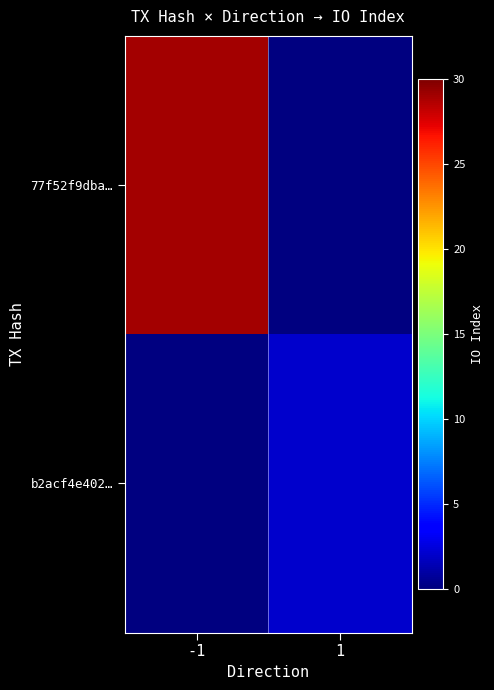

How many distinct data groups are displayed?

2